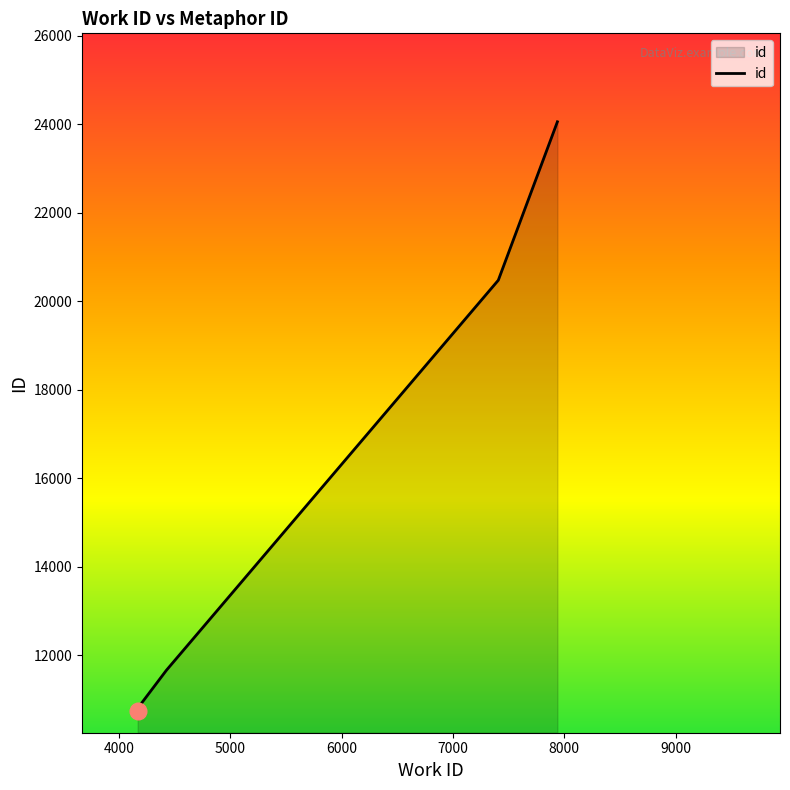

What is the minimum value shown in the chart?

10748